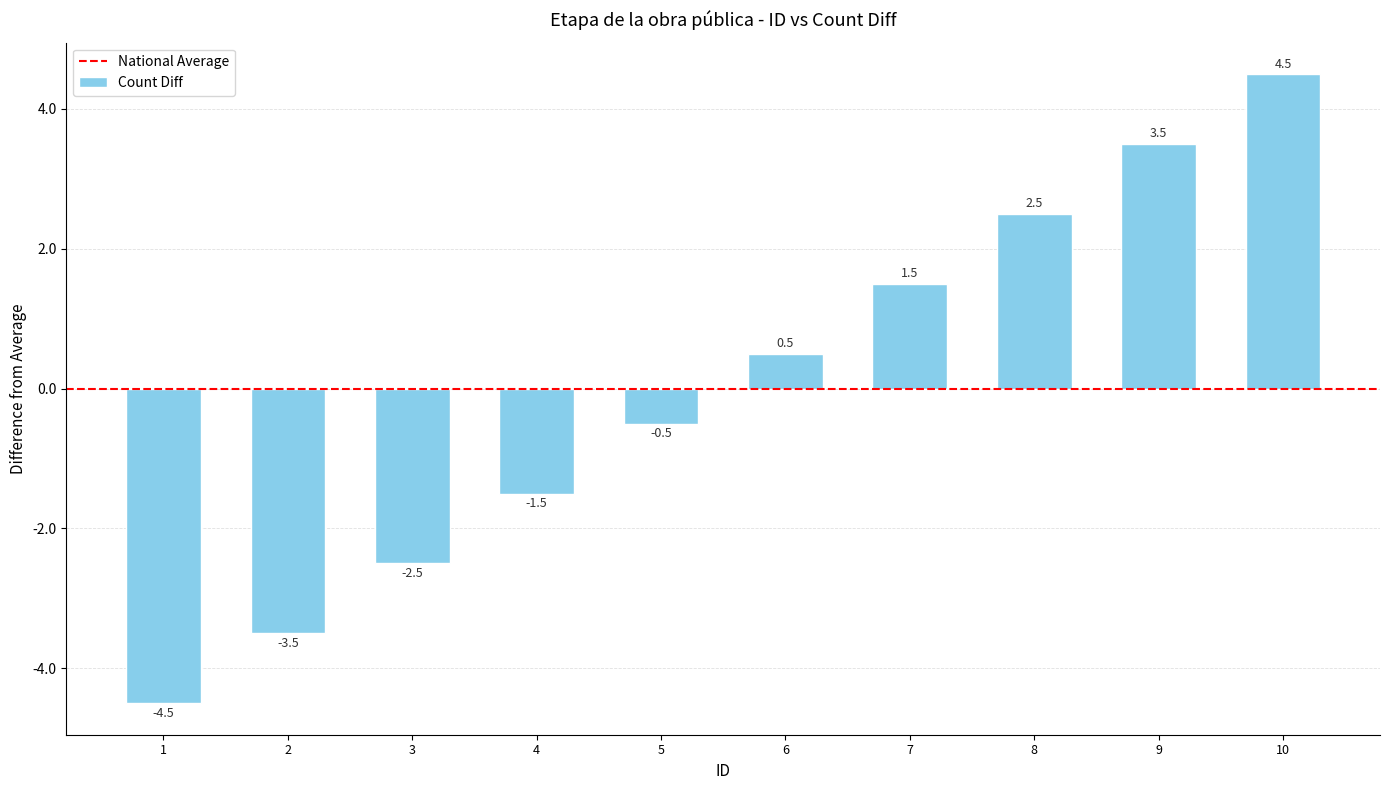

Which category has the highest value across all series?

10